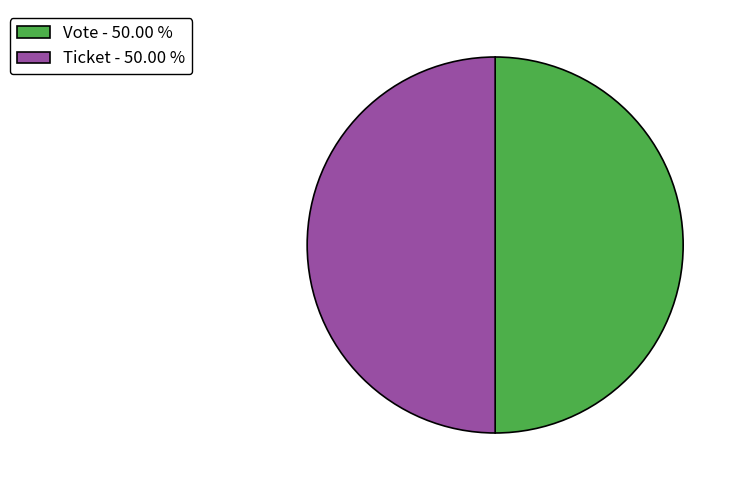

Do Vote - 50.00 % and Ticket - 50.00 % together represent more than half of the pie?

Yes